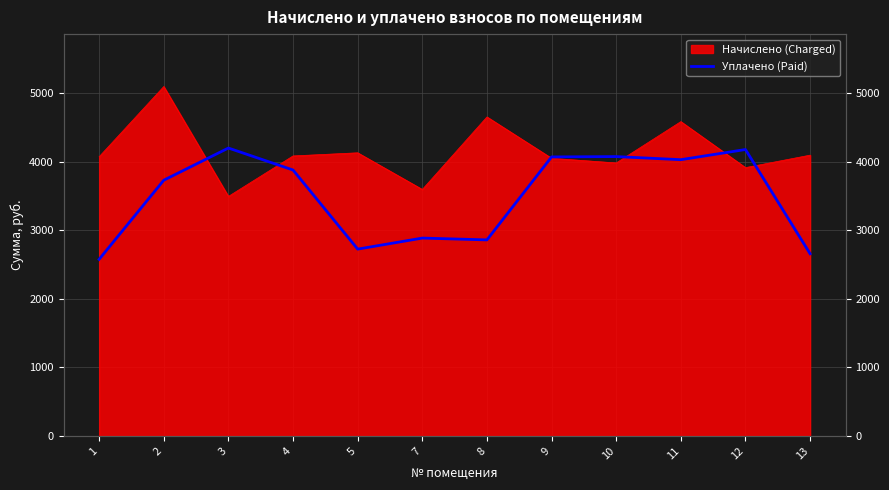

The chart shows a value of 1549.8 at 7. True or false?

False